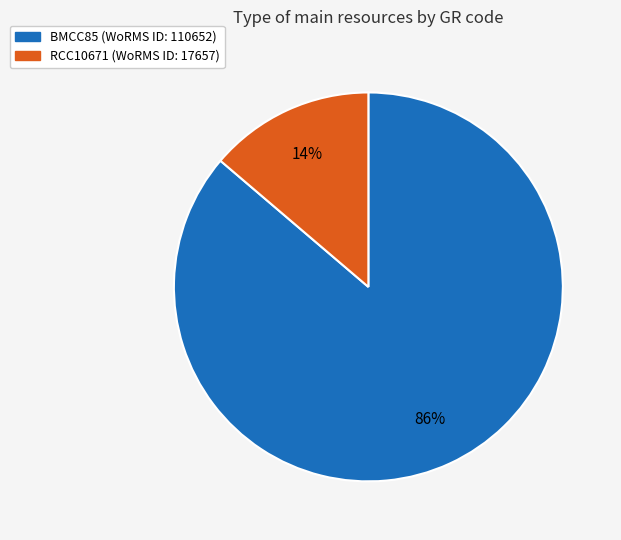

The BMCC85 slice represents 86% of the pie. True or false?

True